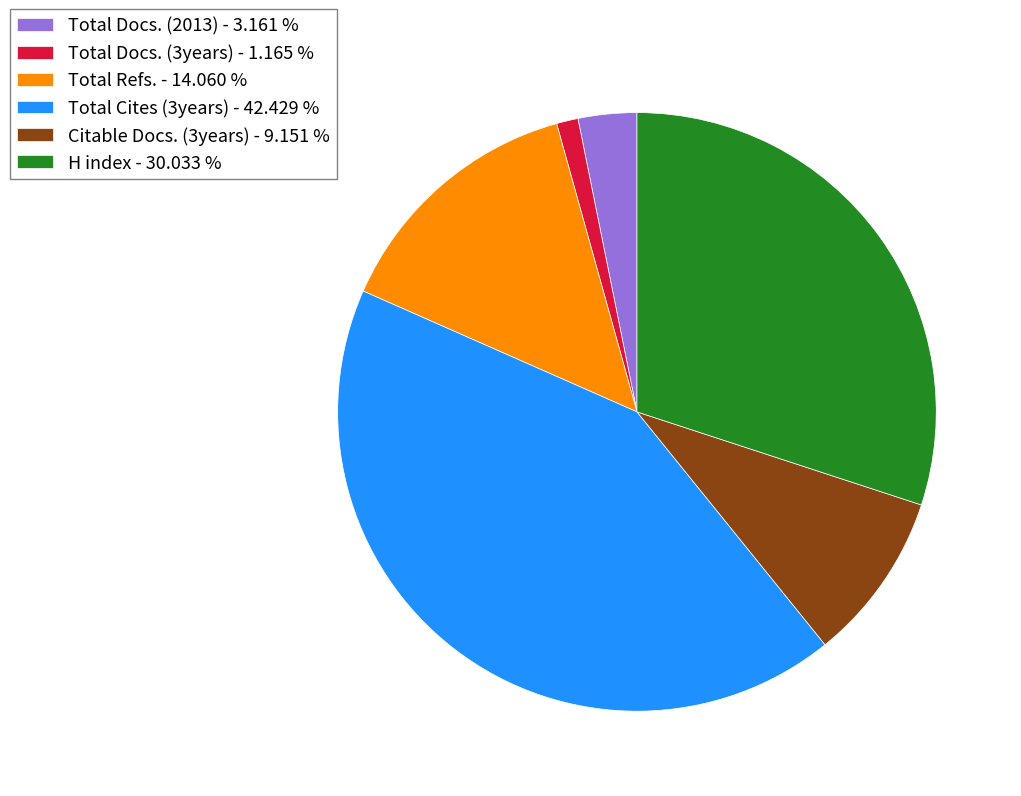

Count the number of slices in the pie.

6